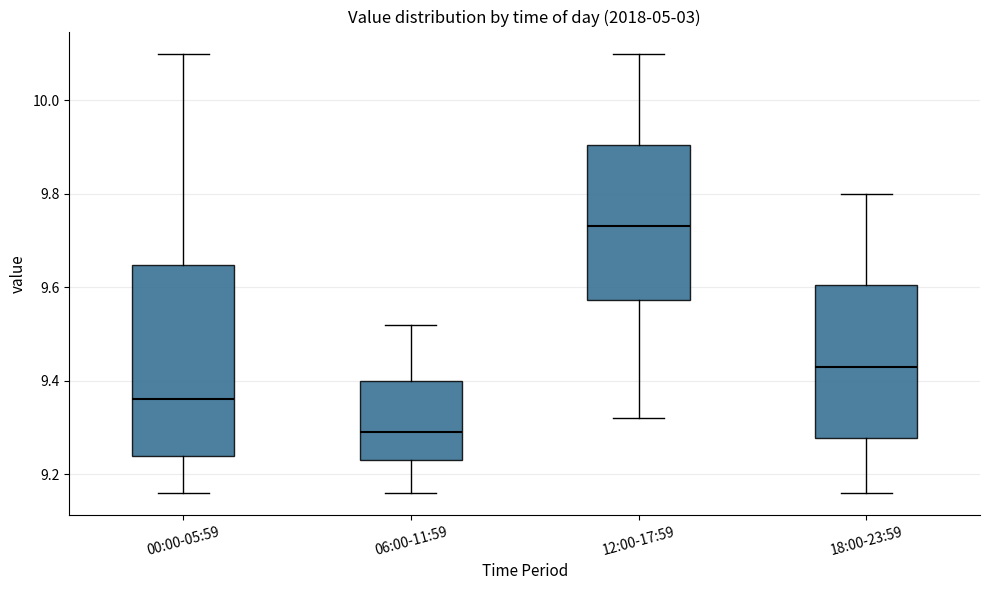

Reading left to right, read every box against the y-axis: the position of its median line, the range the box covers, and the ends of its whiskers. The values are not printed on the chart, so give them approximately, as read against the axis.

00:00-05:59: median 9.36, box 9.24 to 9.64, whiskers 9.16 to 10.10
06:00-11:59: median 9.30, box 9.24 to 9.40, whiskers 9.16 to 9.52
12:00-17:59: median 9.74, box 9.58 to 9.90, whiskers 9.32 to 10.10
18:00-23:59: median 9.44, box 9.28 to 9.60, whiskers 9.16 to 9.80